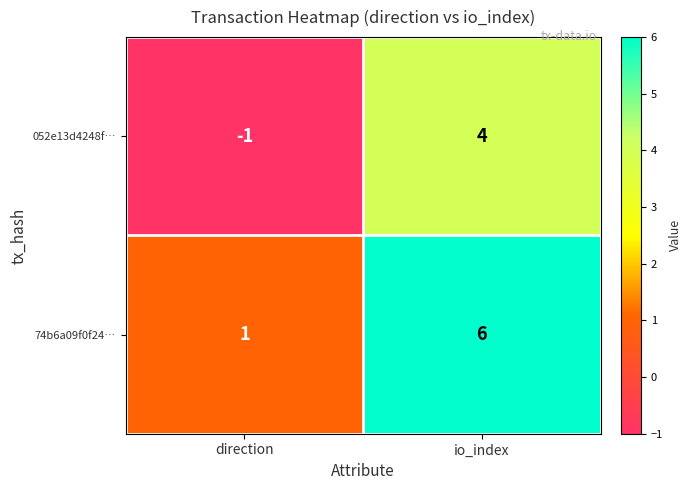

At which label is 74b6a09f0f24… closest to 3?

direction